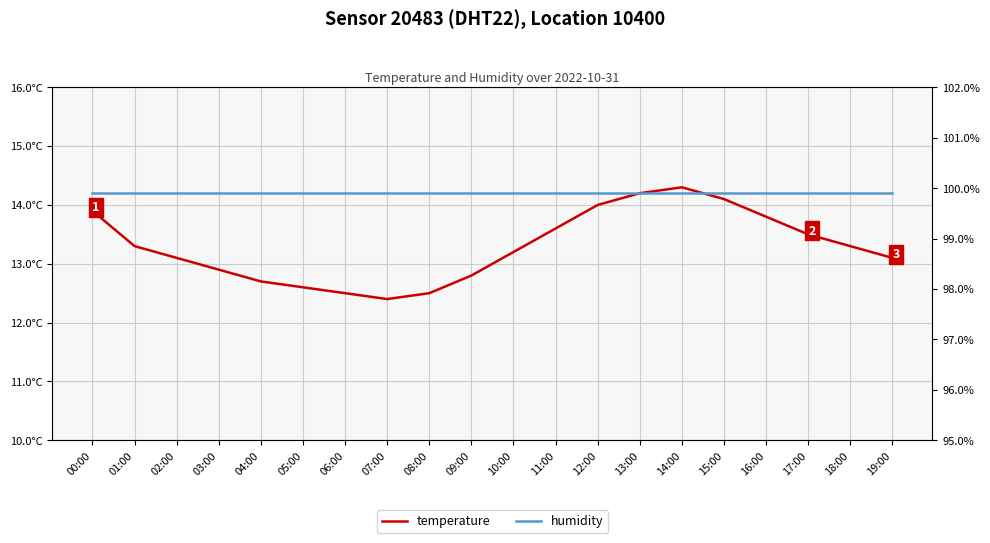

The humidity series shows 143.3 at 17:00. True or false?

False